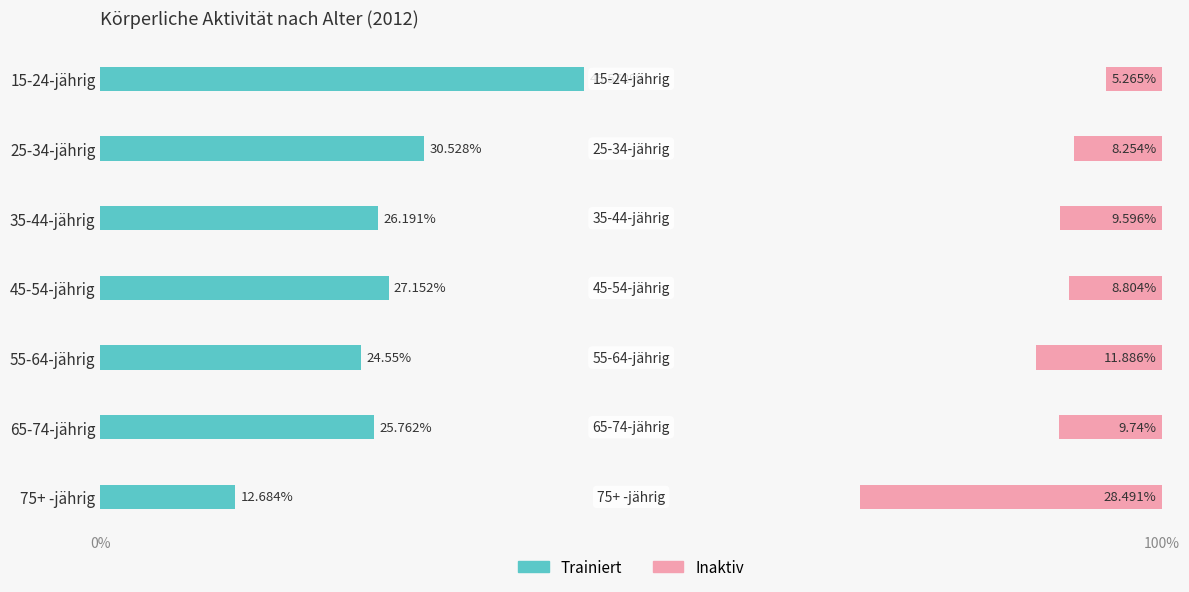

Is it true that Inaktiv equals 8.8 at 45-54-jährig?

True